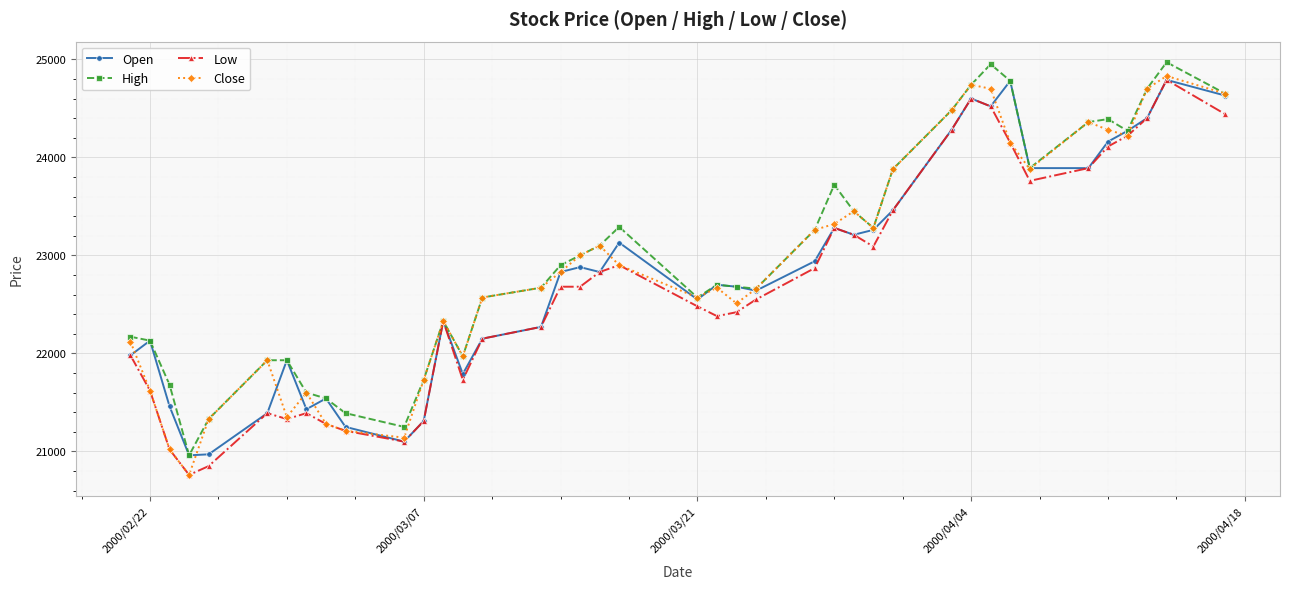

What is the minimum value for Close?

20760